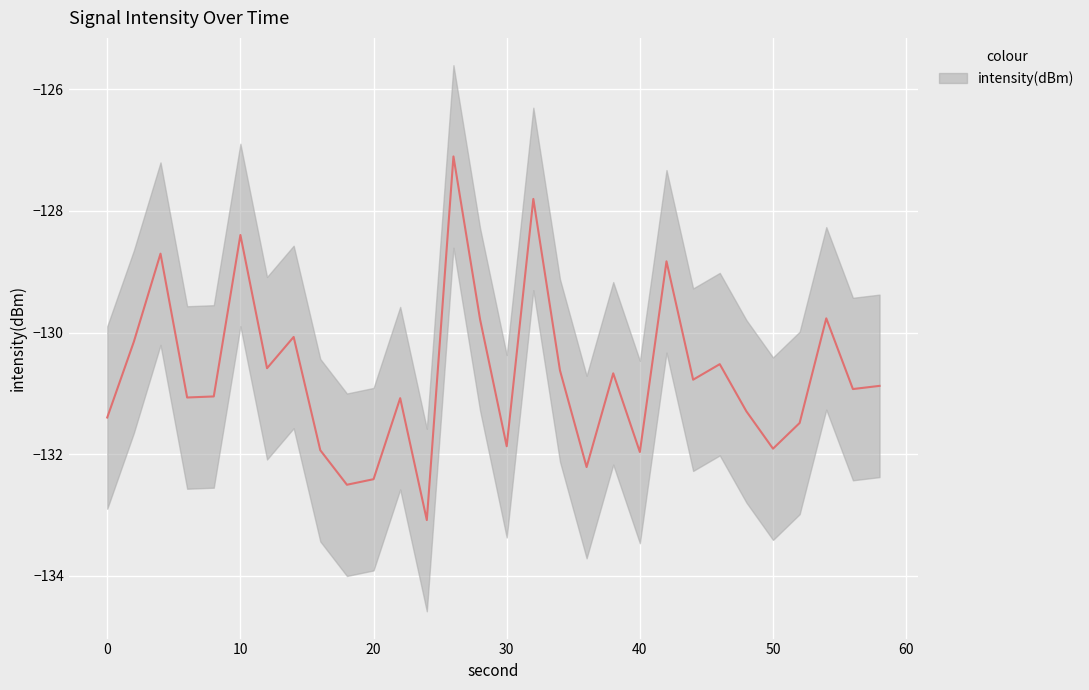

What is the difference between the maximum and minimum values?

6.0